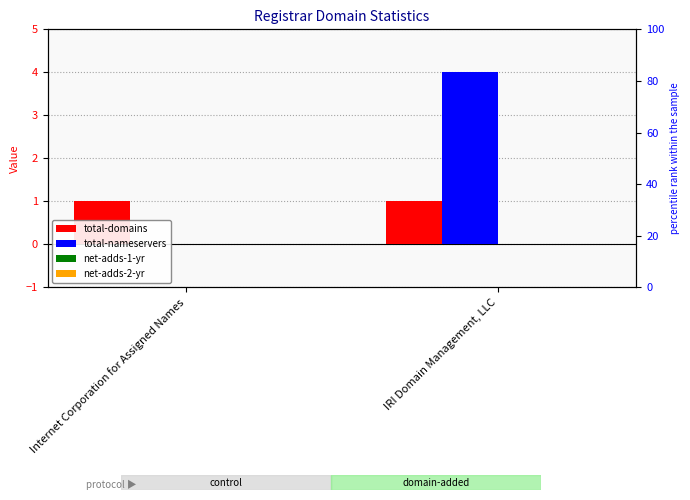

At which category is the sum across all series the highest?

IRI Domain Management, LLC